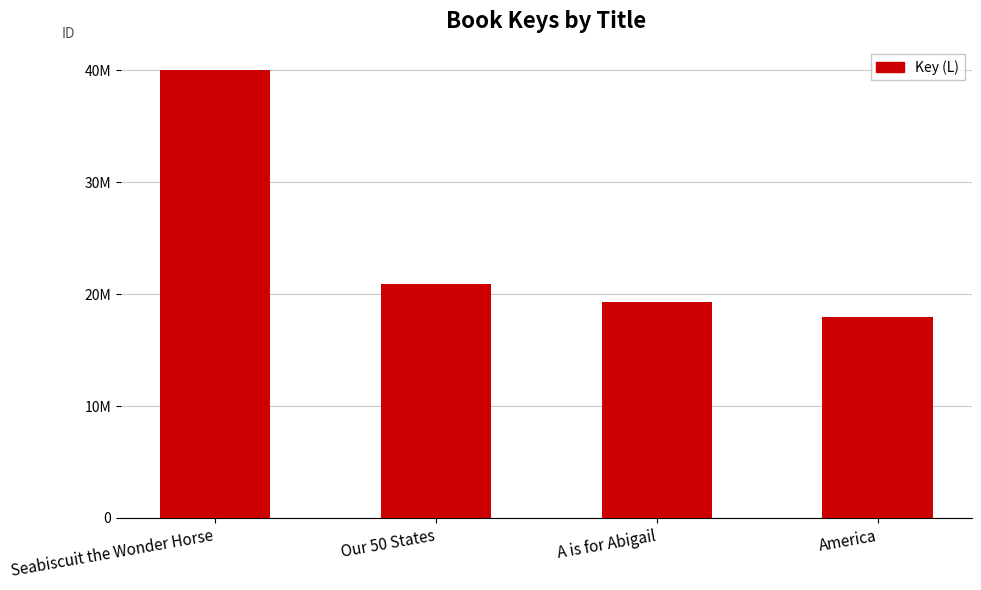

What is the difference between the maximum and minimum values?

22090805